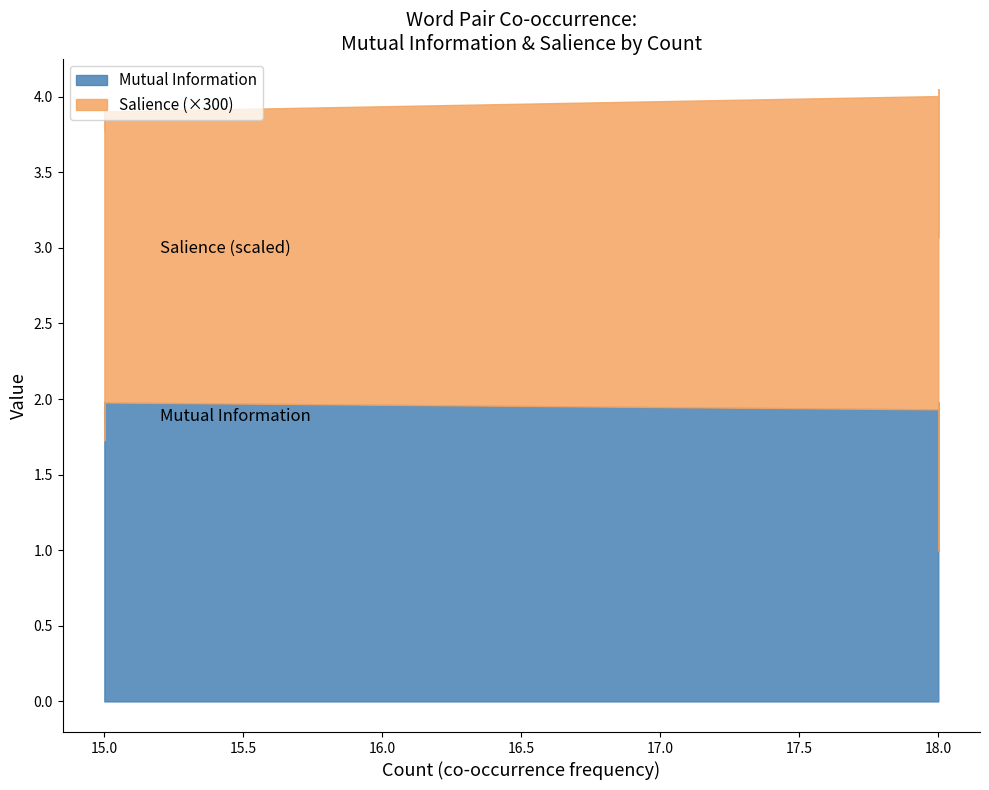

True or false: Salience and Mutual Information intersect in this chart.

False